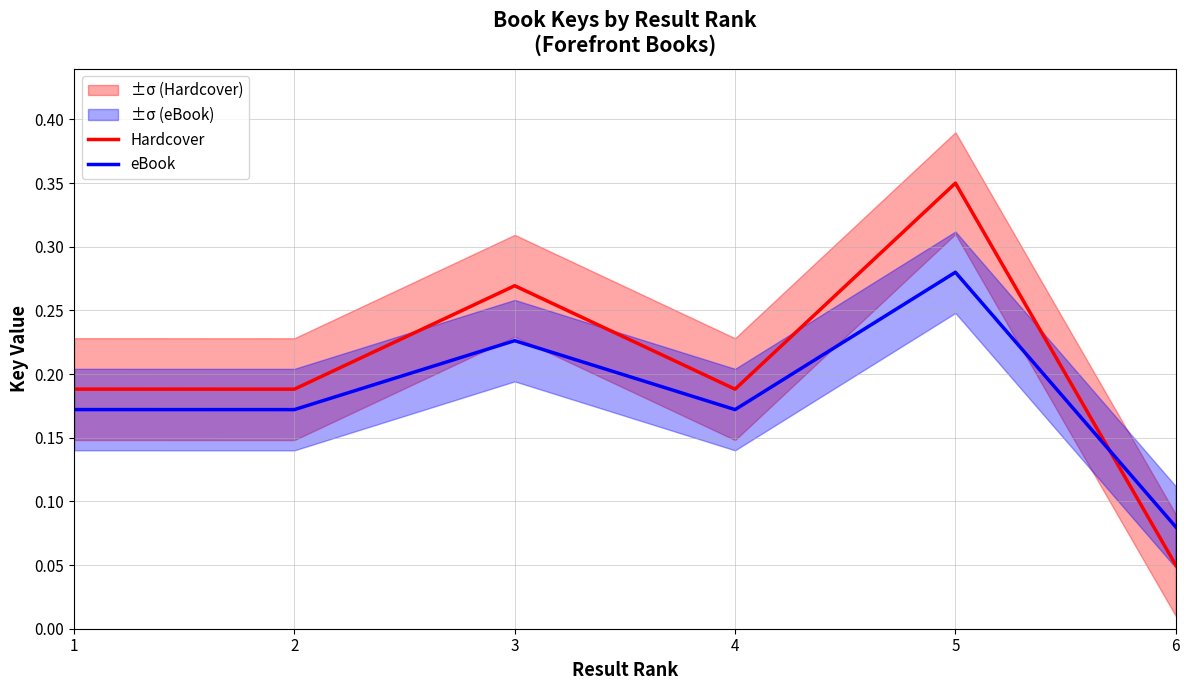

At which label is Hardcover closest to 0?

6